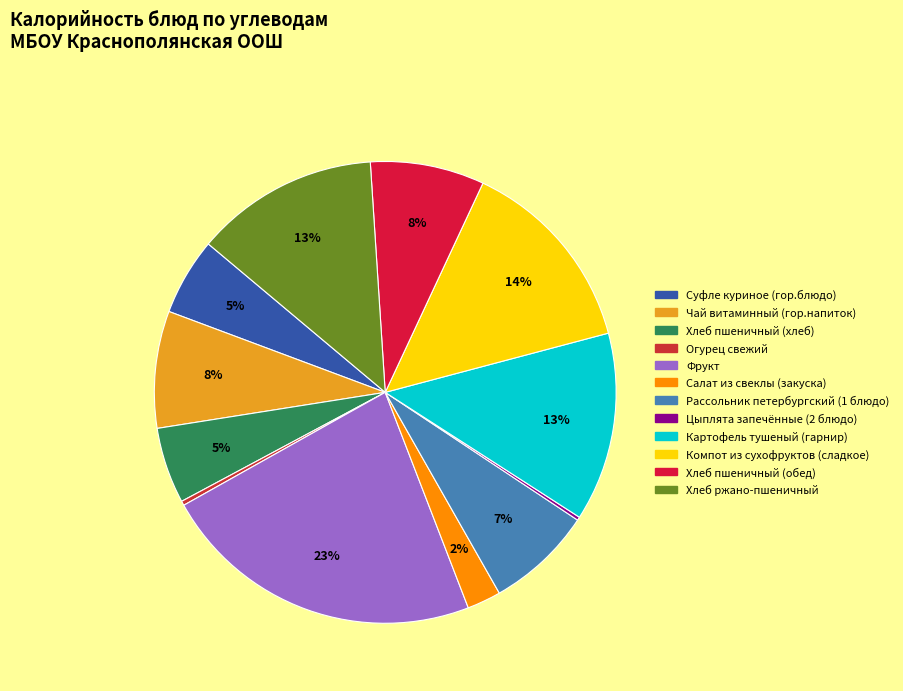

Is there any slice that represents more than half of the pie?

No